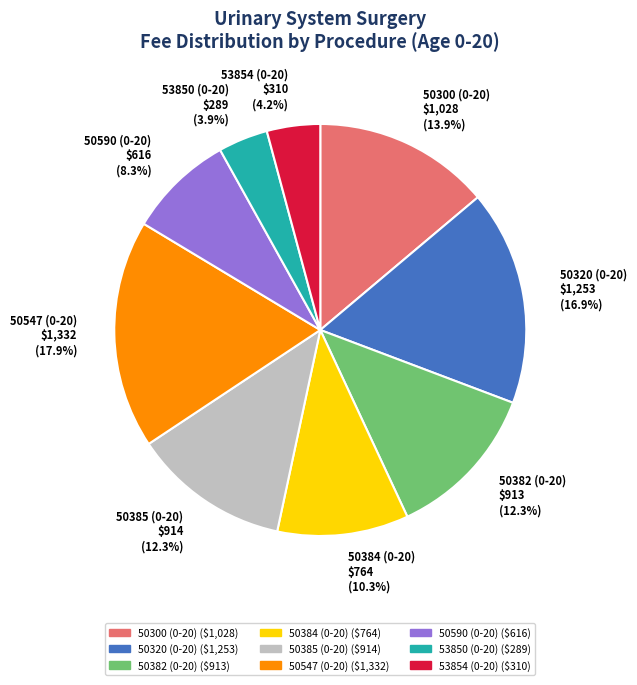

Is it true that 50382 (0-20) is 24% of the pie?

False